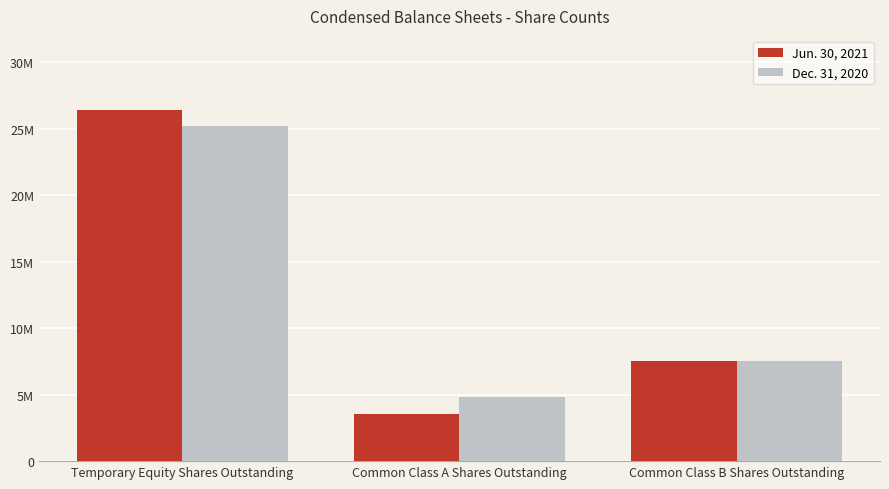

Between Common Class A Shares Outstanding and Common Class B Shares Outstanding, which series saw the biggest shift?

Jun. 30, 2021